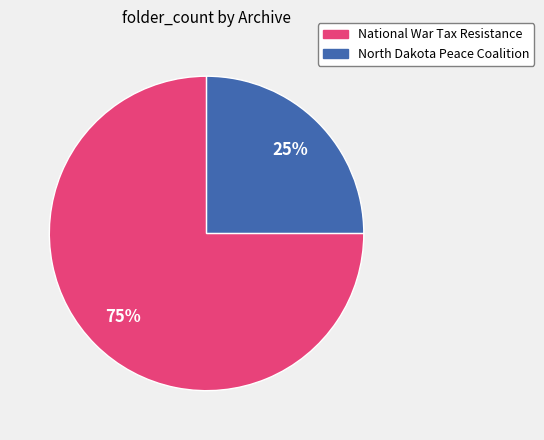

Is it true that North Dakota Peace Coalition is 25% of the pie?

True